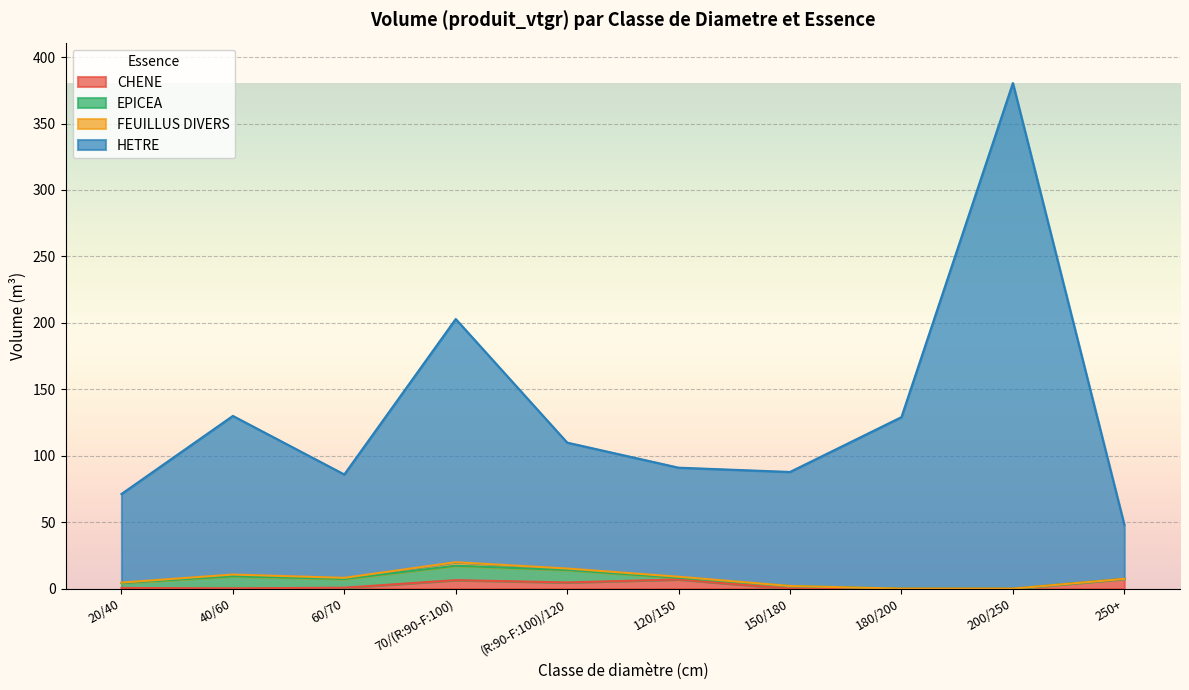

Is it true that CHENE equals 0.0 at 150/180?

True